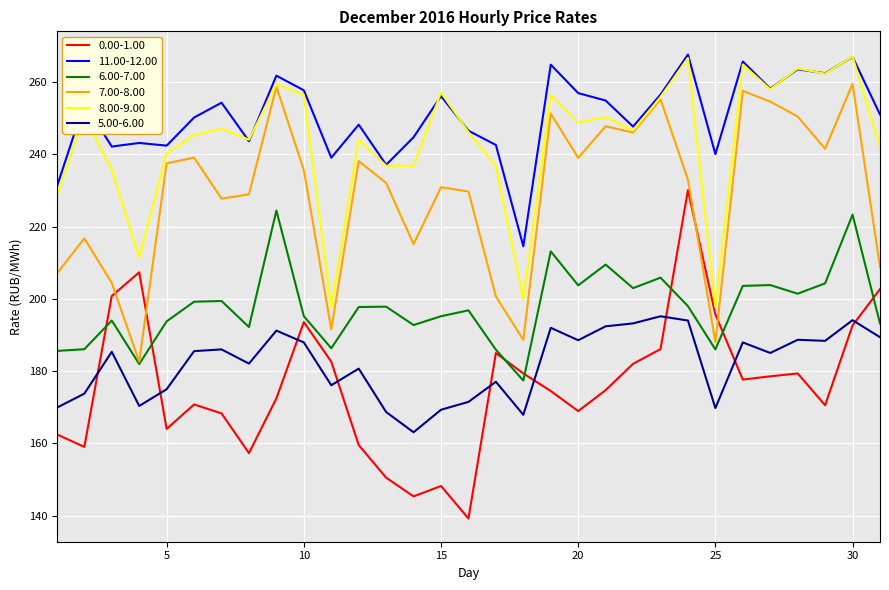

Does the chart display data point markers on the line(s)?

No